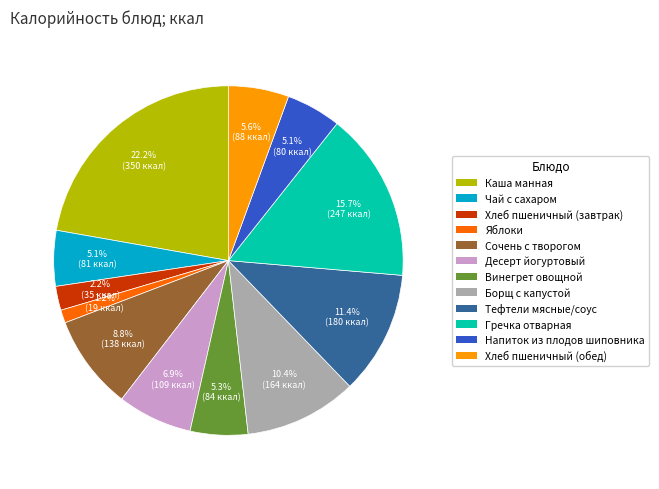

Which category has the smallest portion of the pie?

Яблоки